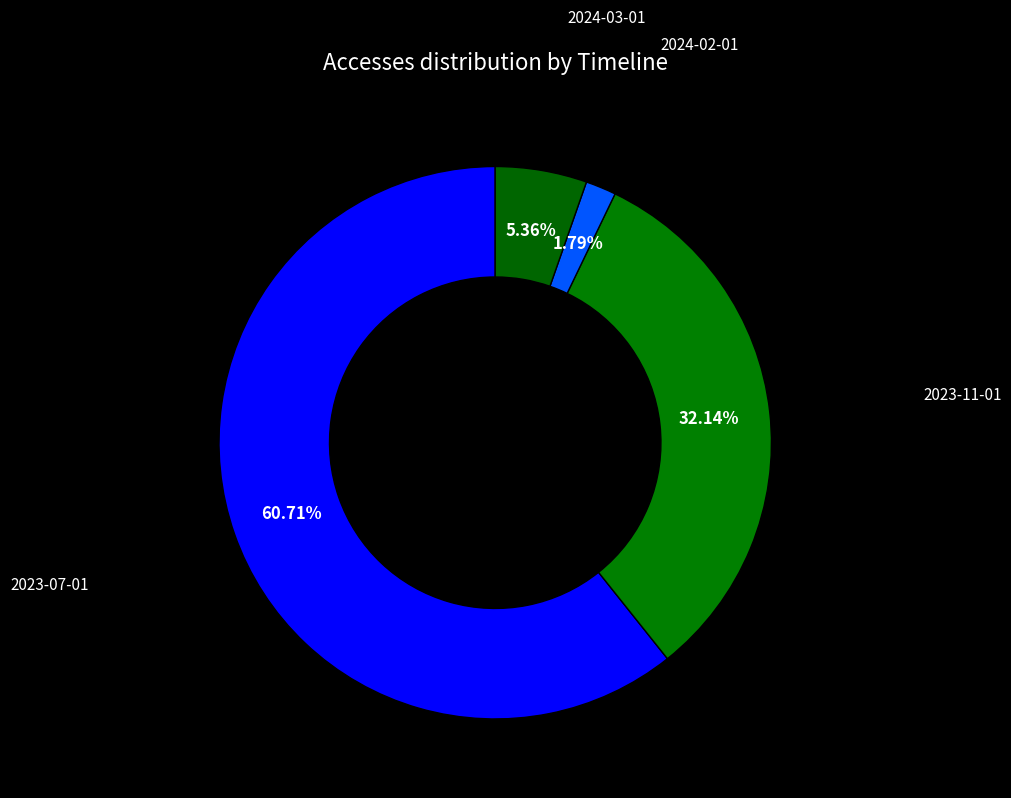

To the nearest percent, what is the average slice percentage?

25%